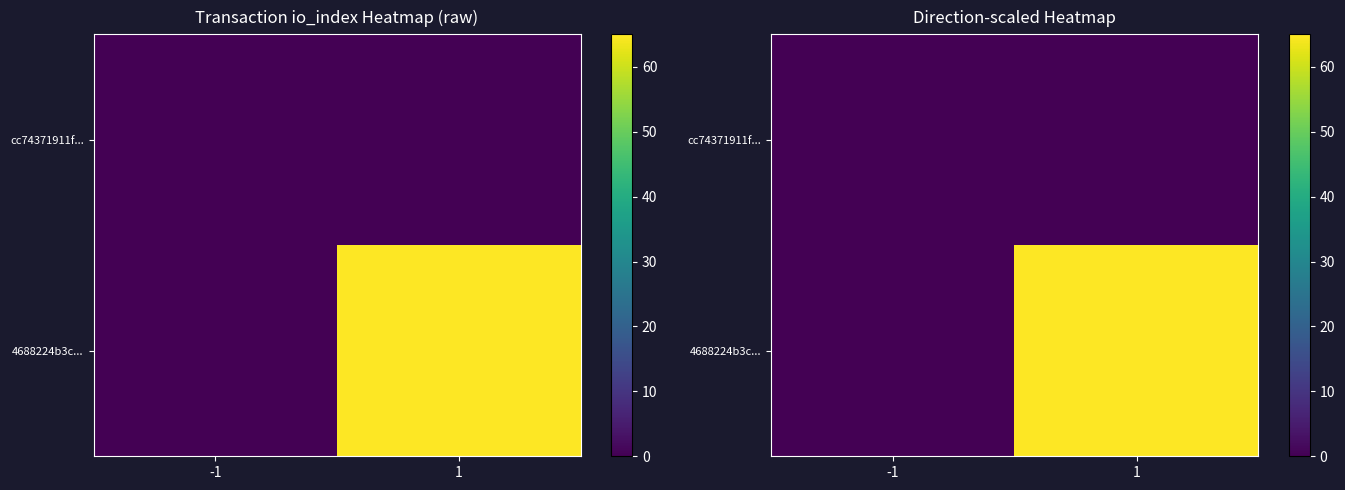

What is the spread (max minus min) of values at 1?

65